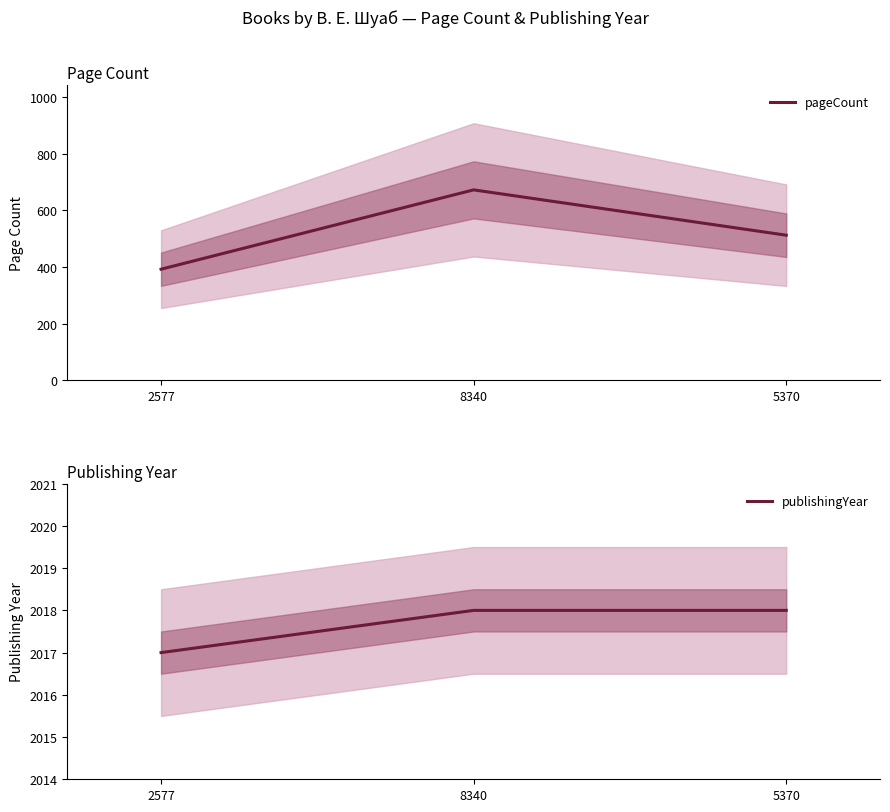

What is the difference between the maximum and minimum values in the pageCount series?

280